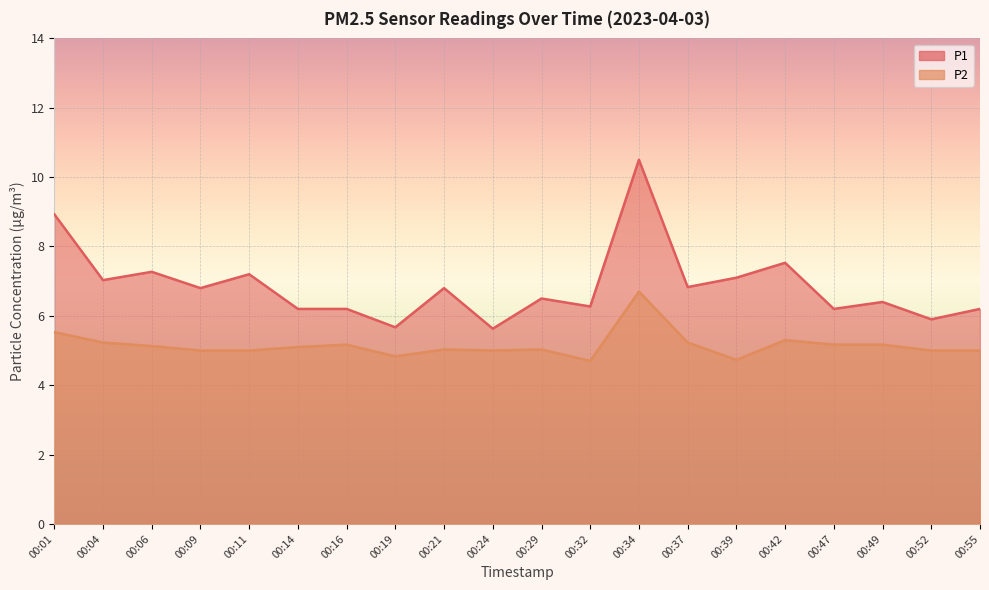

What is the difference between the second highest and minimum values in the P2 series?

0.8